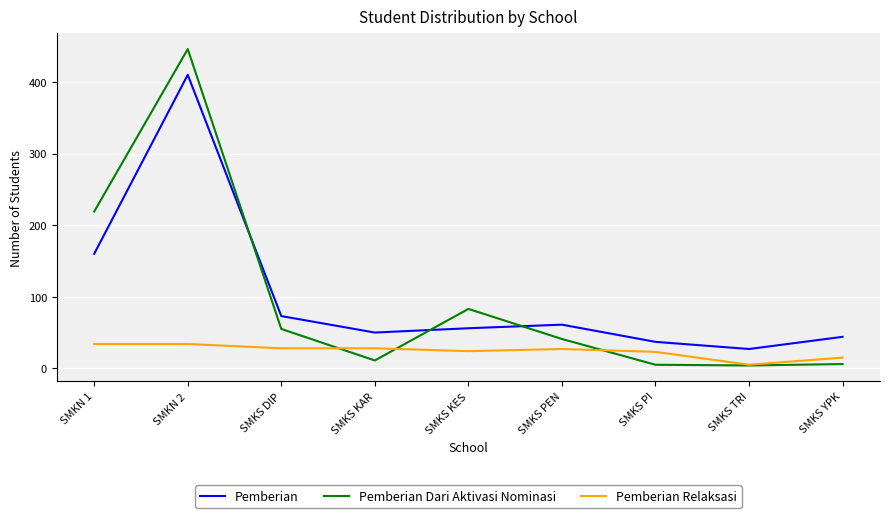

True or false: Pemberian has a value of 47 at SMKS TRI.

False